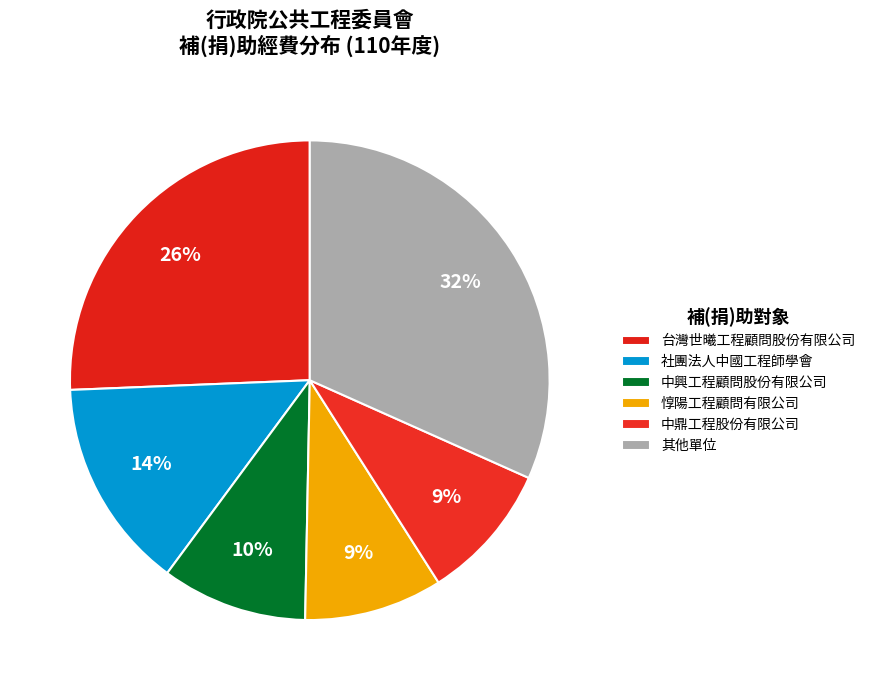

How many slices are in this pie chart?

6